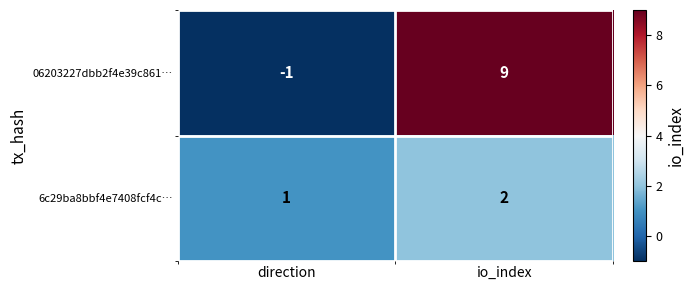

Reading left to right, extract all data points from this chart.

06203227dbb2f4e39c861…: -1	9
6c29ba8bbf4e7408fcf4c…: 1	2